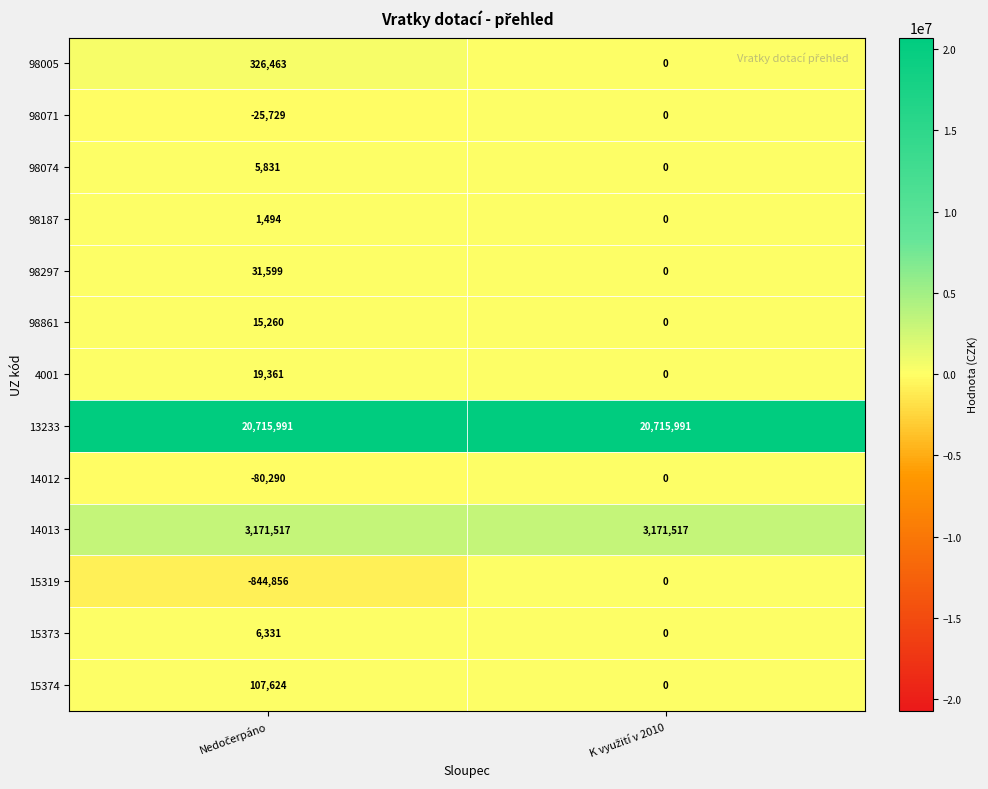

What is the sum of all 98074 values?

5831